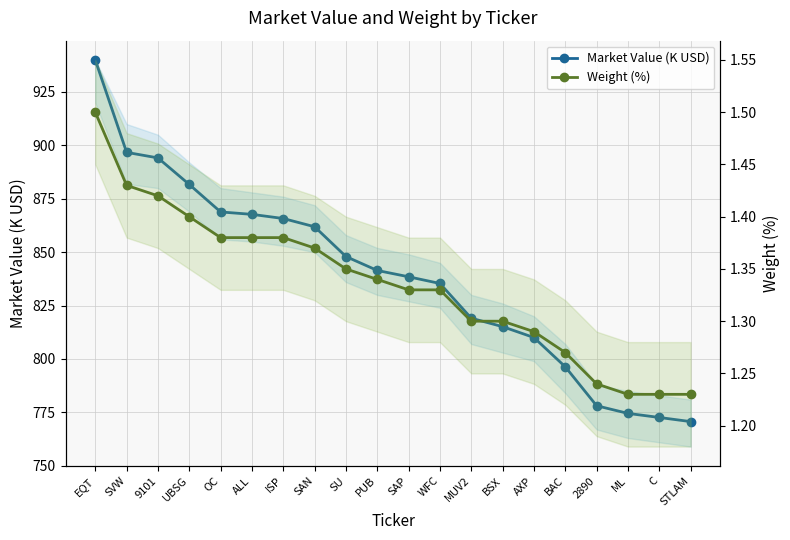

Rank the series by their average value, from highest to lowest.

Market Value (K USD), Weight (%)